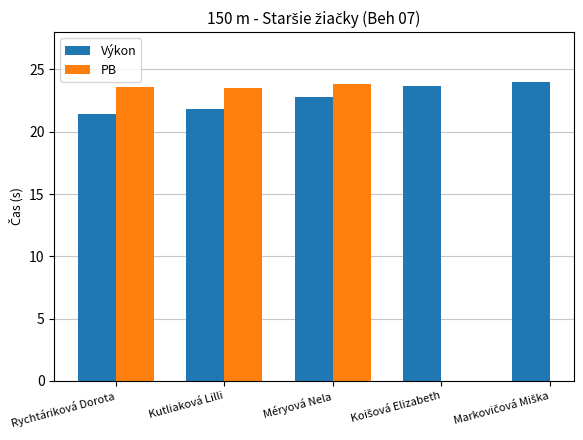

Which series has the widest spread of values?

Výkon